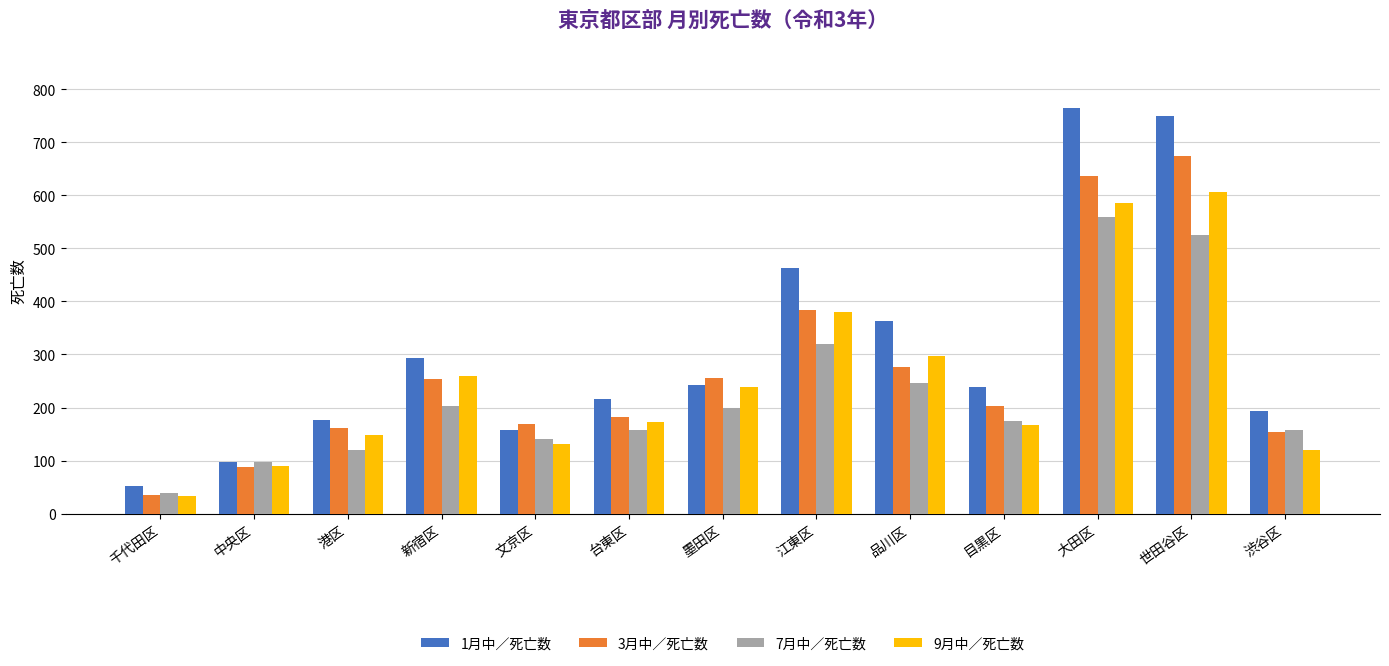

True or false: 3月中／死亡数 has a value of 35 at 千代田区.

True